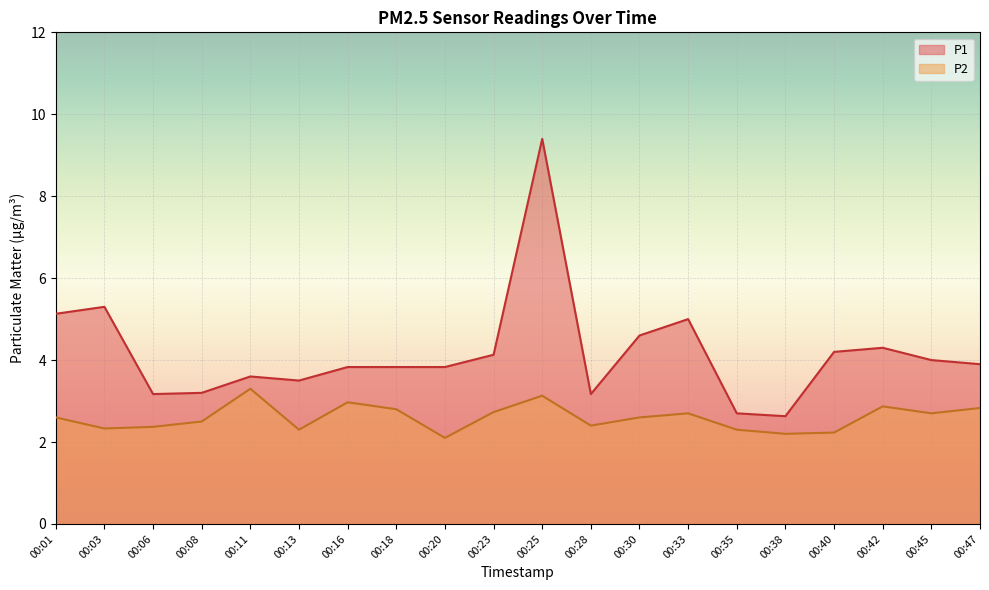

What are all the series names shown in the legend?

P1, P2